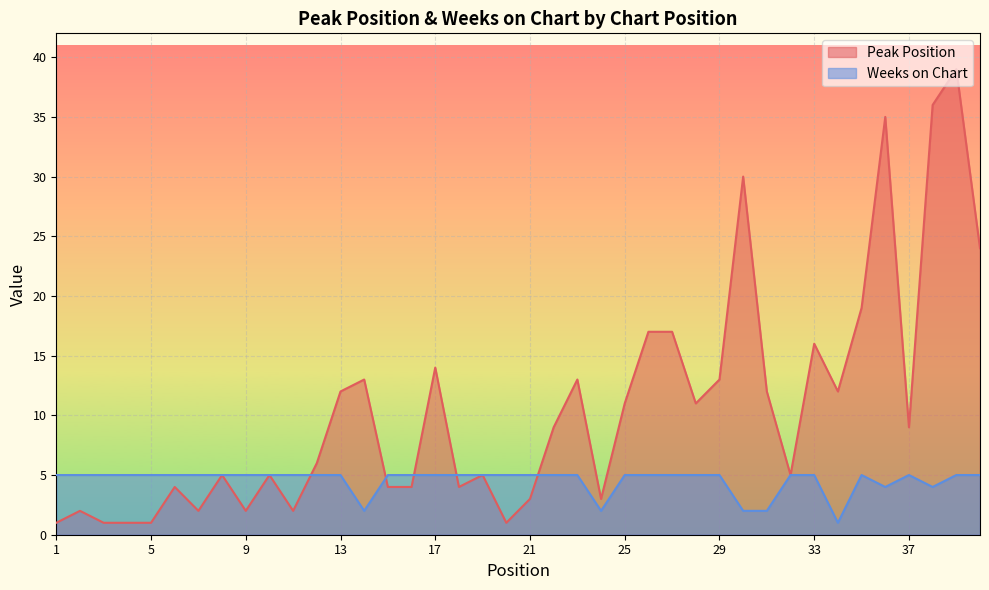

Is the value of Weeks on Chart at 37 greater than the value of Peak Position at 13?

No